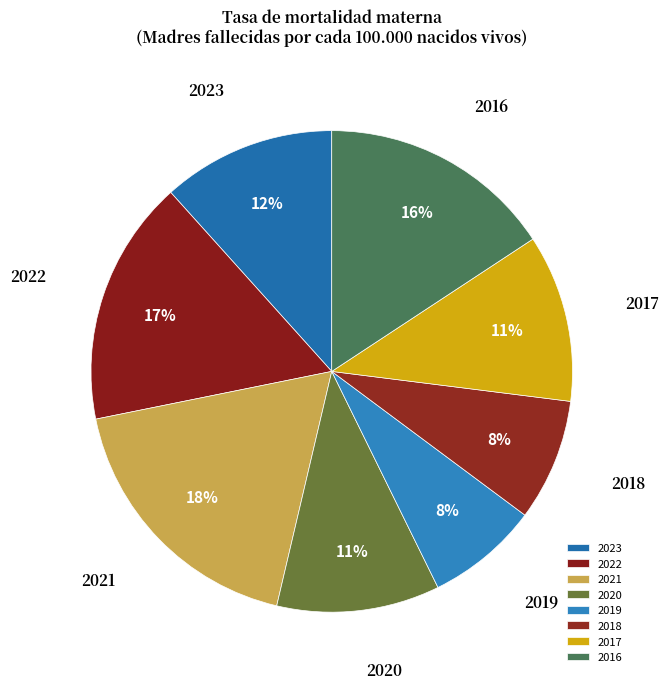

Is the sum of 2023 and 2019 greater than half?

No